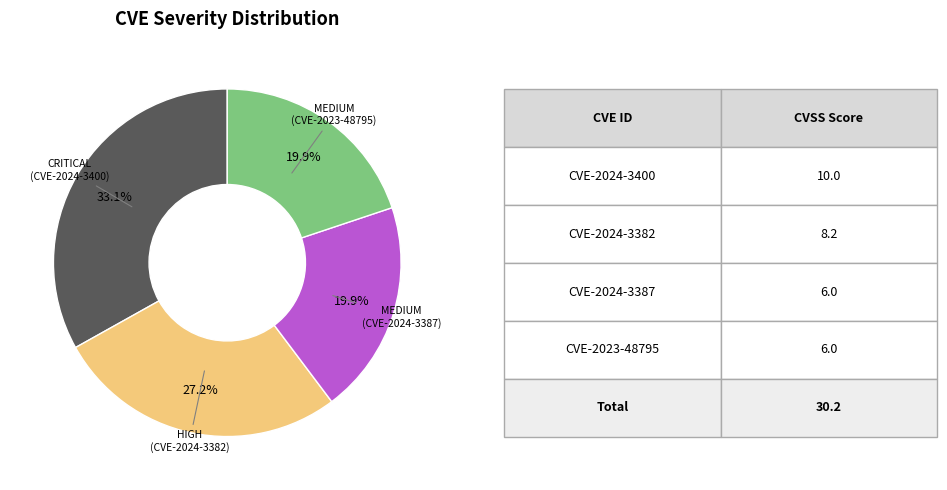

Is there a majority slice in this chart?

No